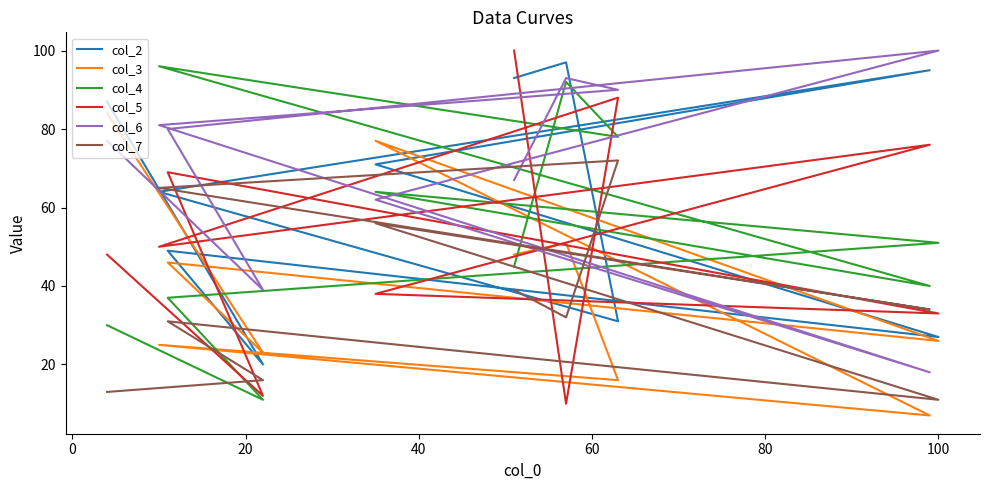

True or false: col_3 and col_2 intersect in this chart.

True